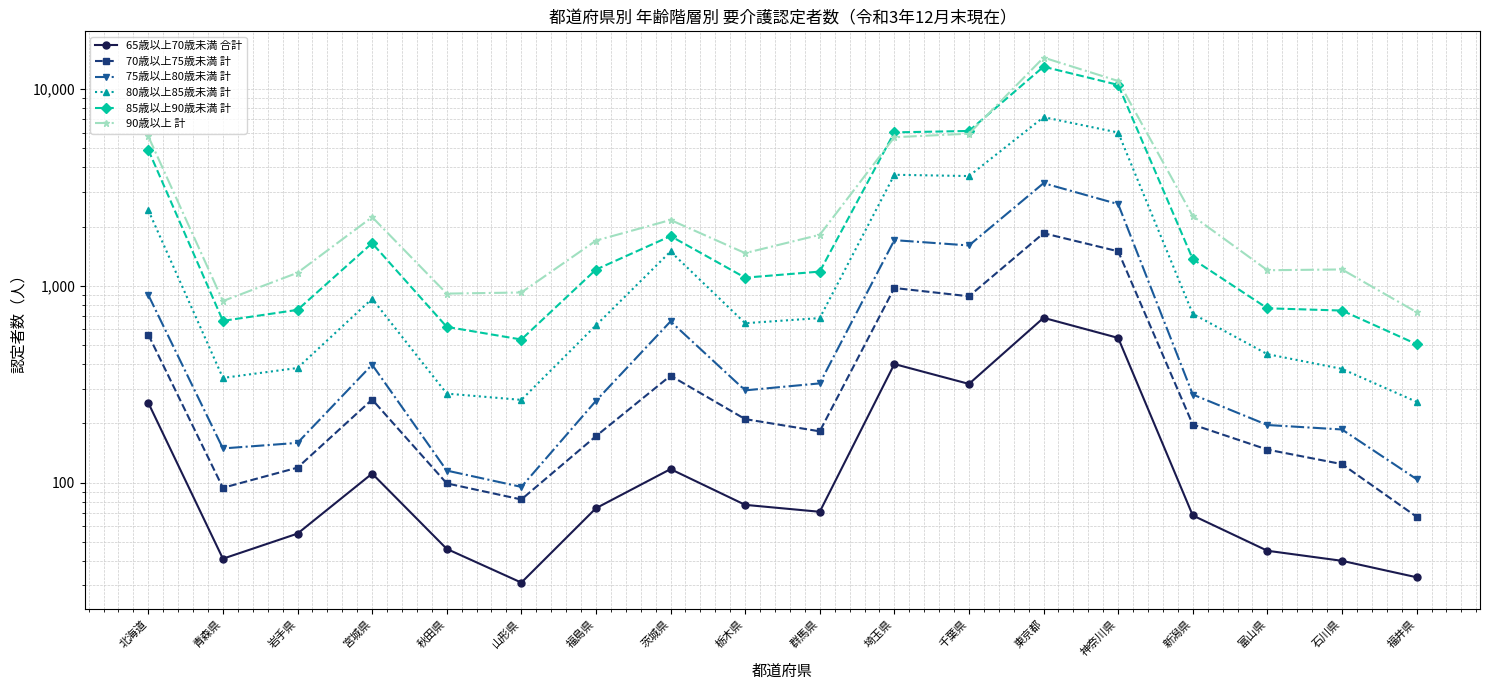

What is the maximum value shown in the chart?

14437